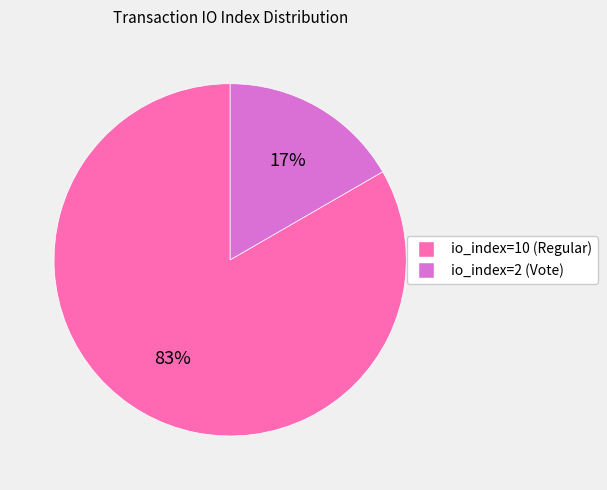

Is the sum of io_index=10 (Regular) and io_index=2 (Vote) greater than half?

Yes